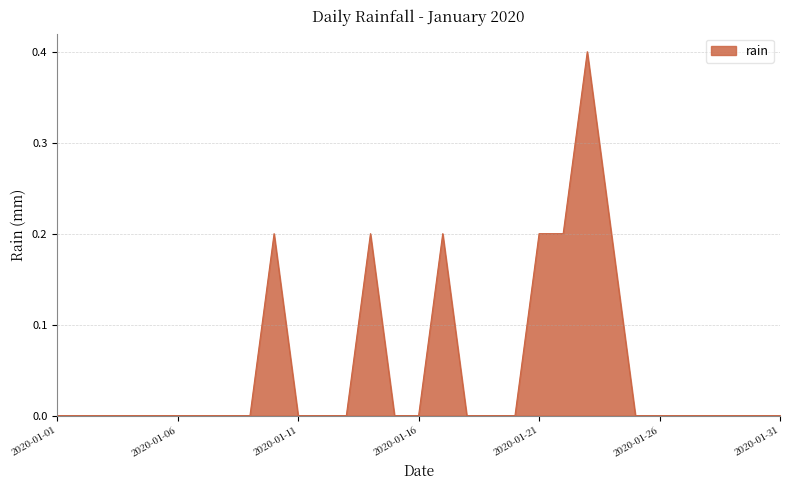

How many distinct data groups are displayed?

1